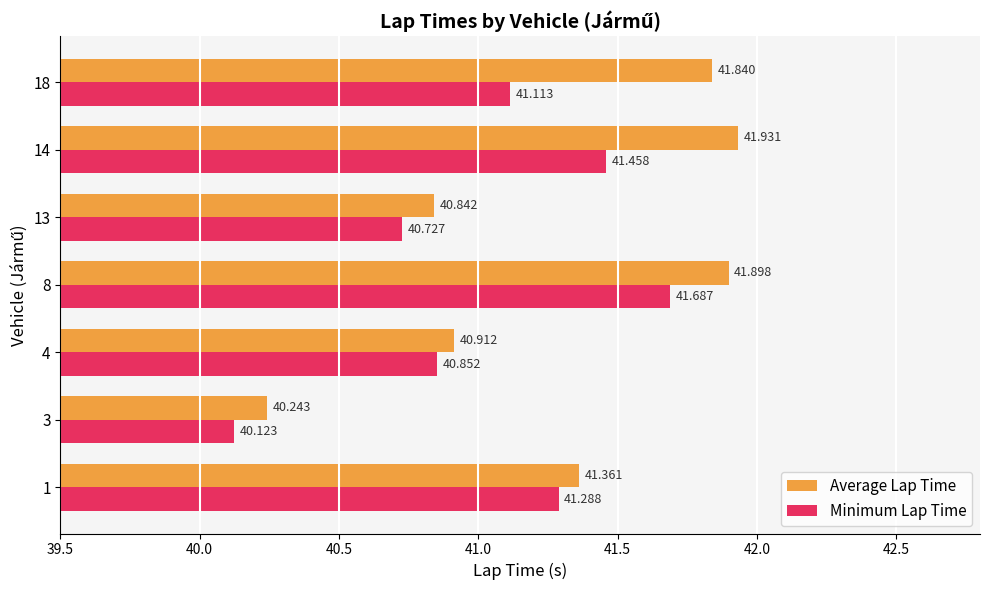

Rank the series at 14 from highest to lowest value.

Average Lap Time, Minimum Lap Time